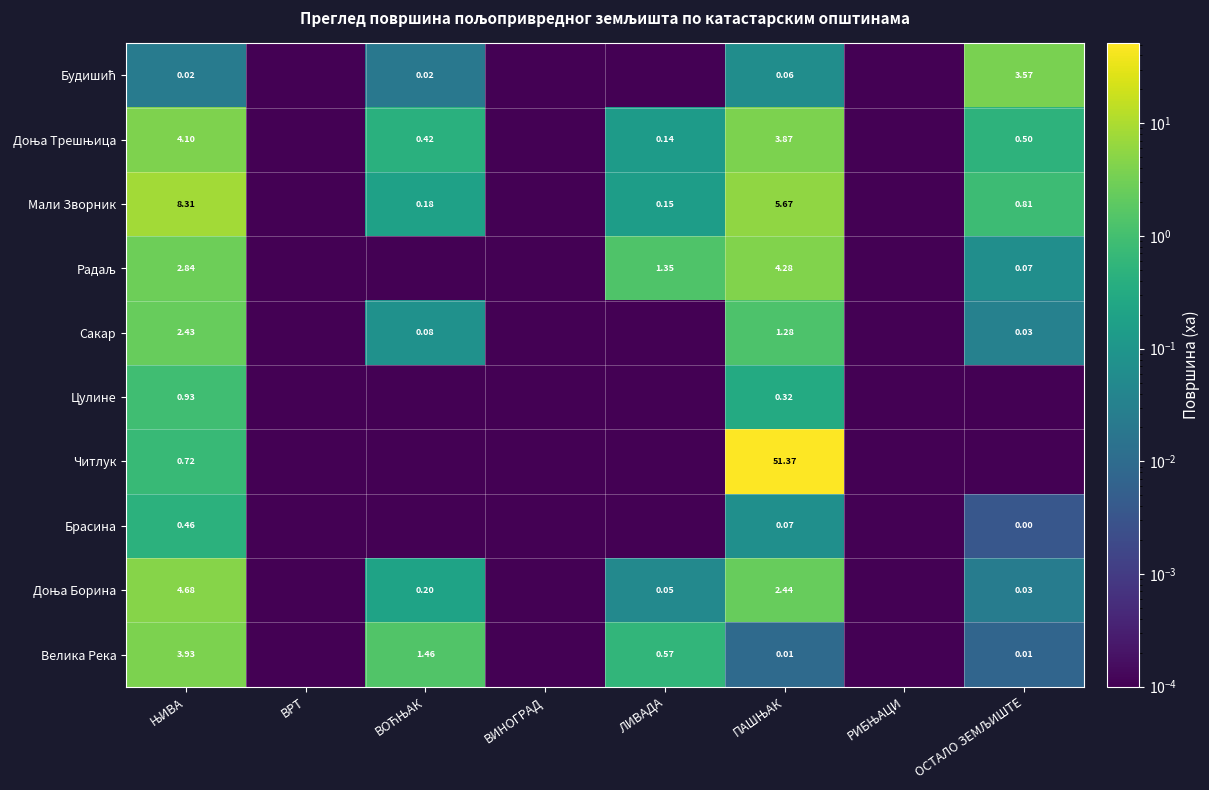

Which series has the widest spread of values?

Читлук